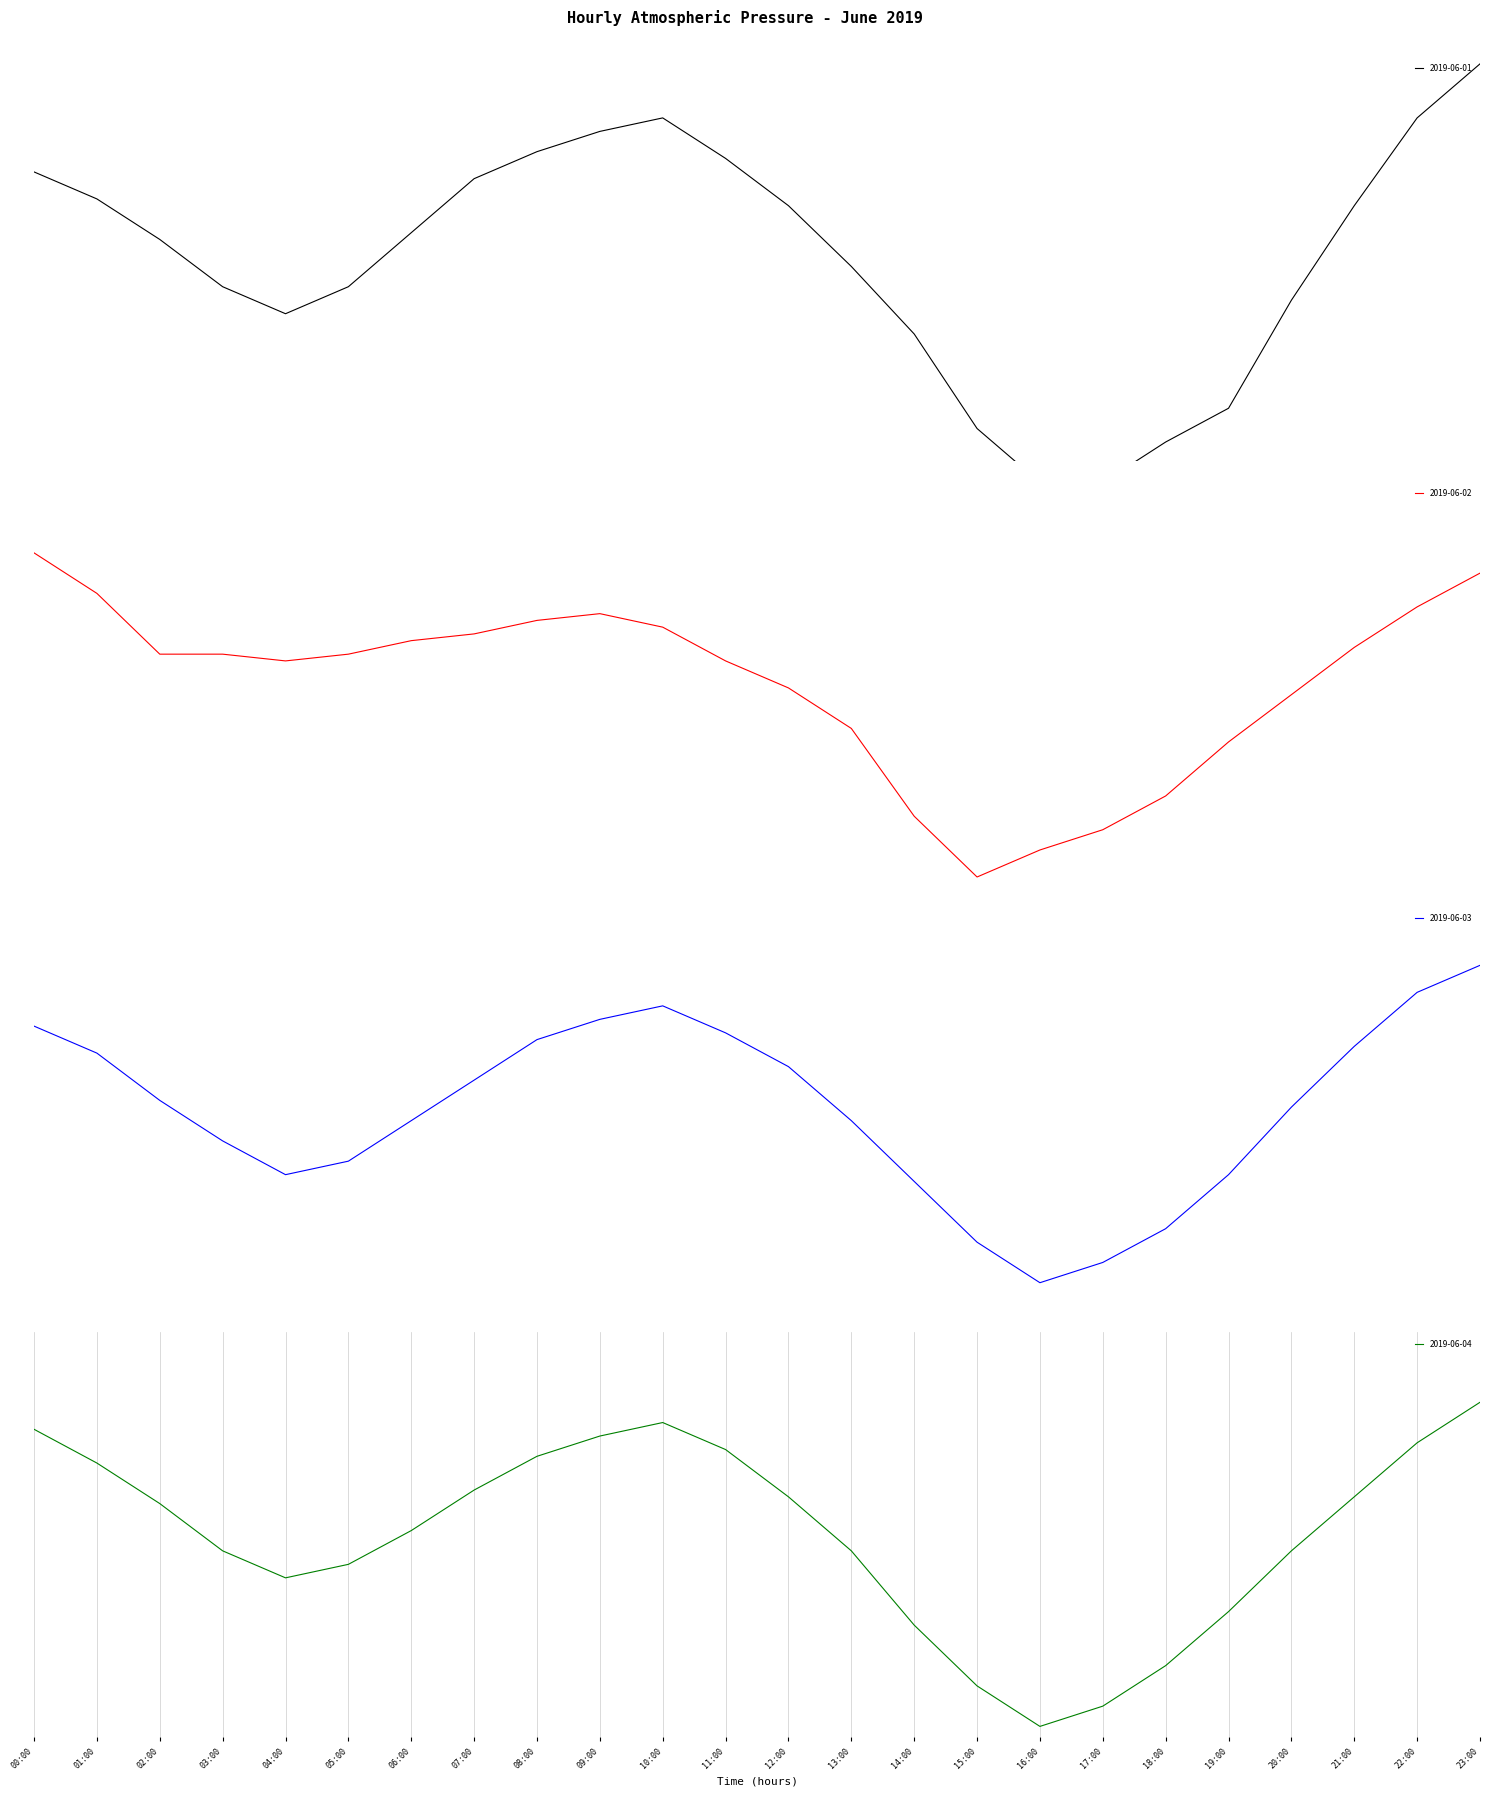

Where is 2019-06-03 nearest to the value 0?

20:00